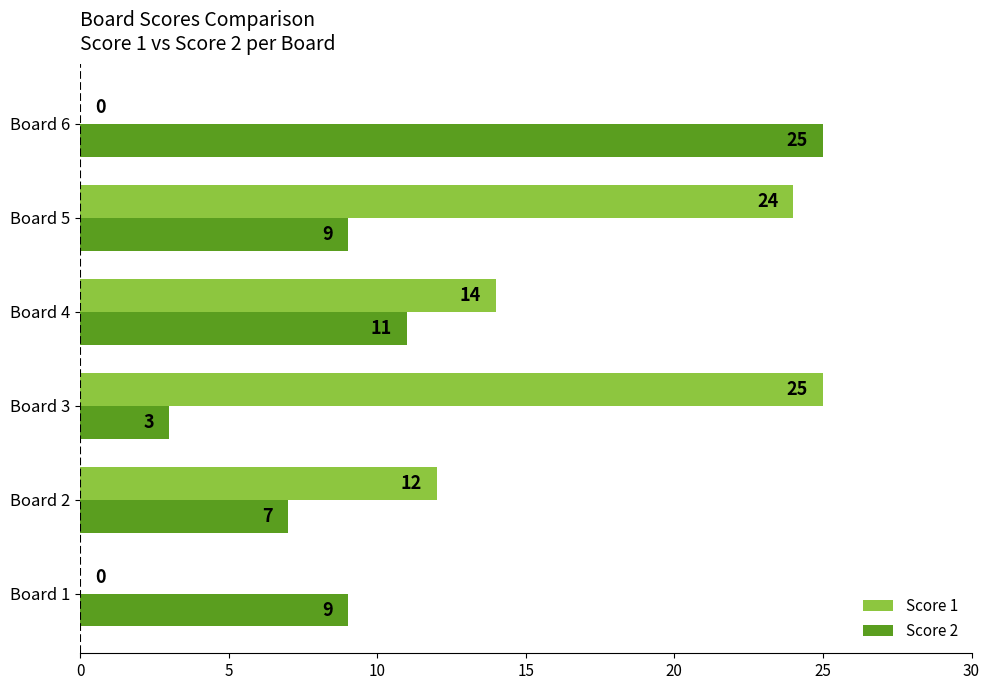

What is the approximate value of Score 2 at Board 3?

3